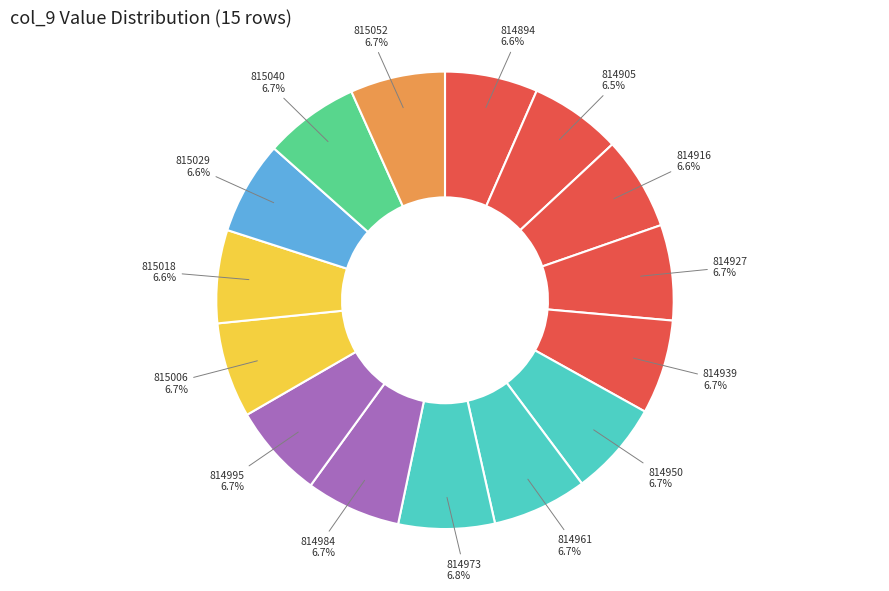

How many segments does this pie chart have?

15